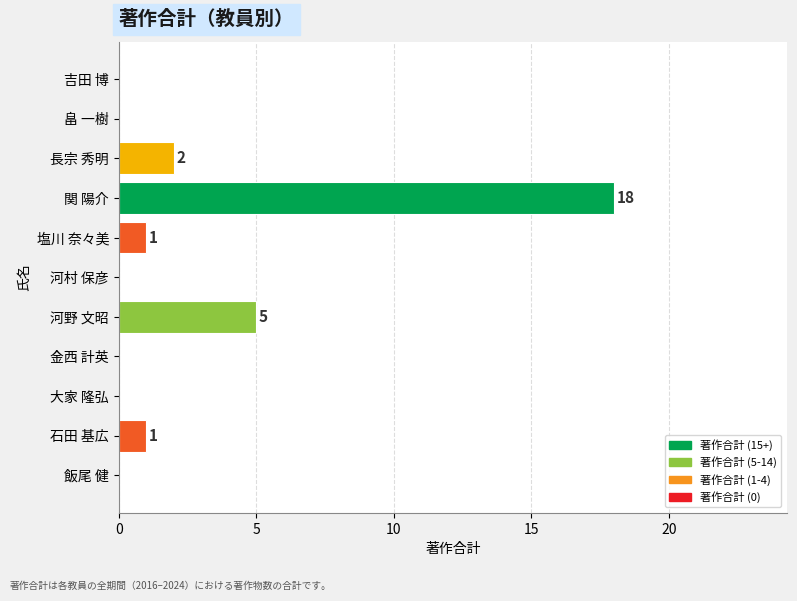

What is the sum of the values at 関 陽介 and 河野 文昭?

23